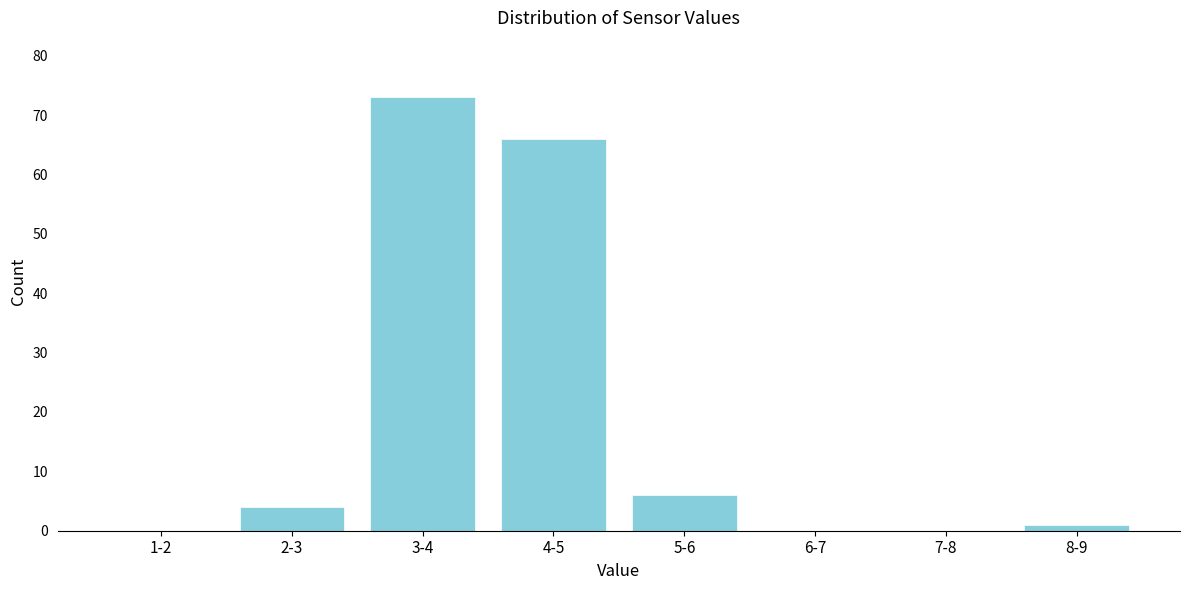

Reading left to right, extract all data points from this chart.

1-2=0	2-3=4	3-4=73	4-5=66	5-6=6	6-7=0	7-8=0	8-9=1